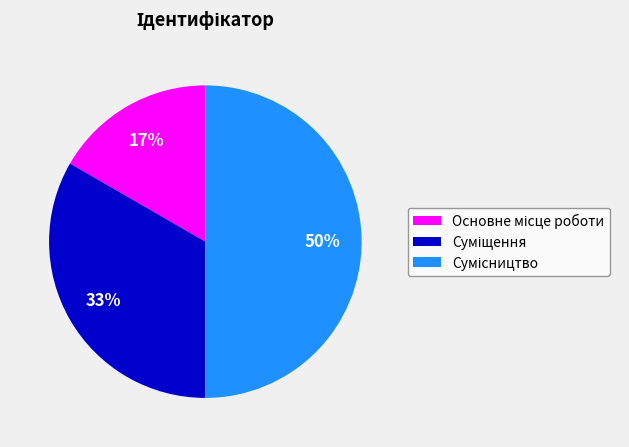

To the nearest percent, what is the average slice percentage?

33%